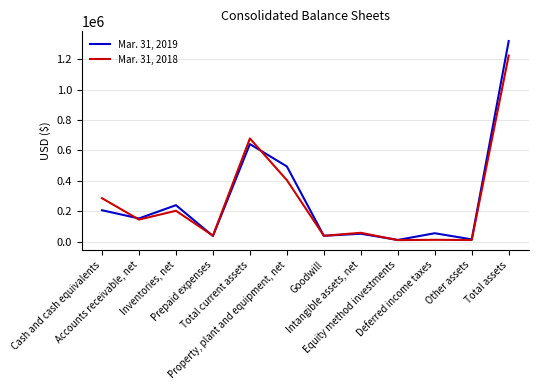

After their last crossing, which series has the higher values: Mar. 31, 2018 or Mar. 31, 2019?

Mar. 31, 2019